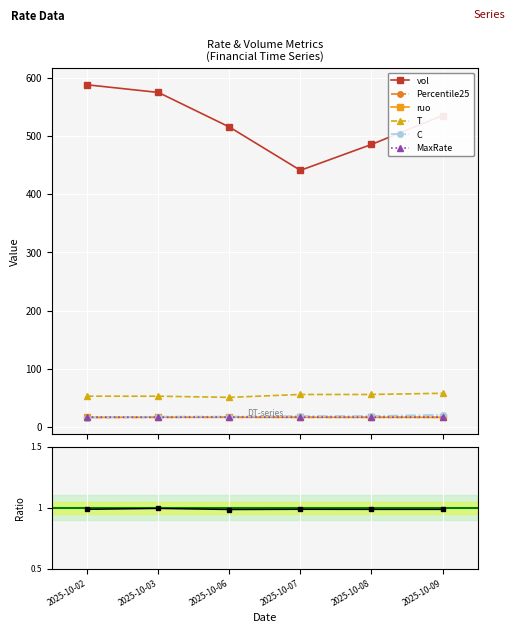

Where is Percentile25 nearest to the value 16?

2025-10-02